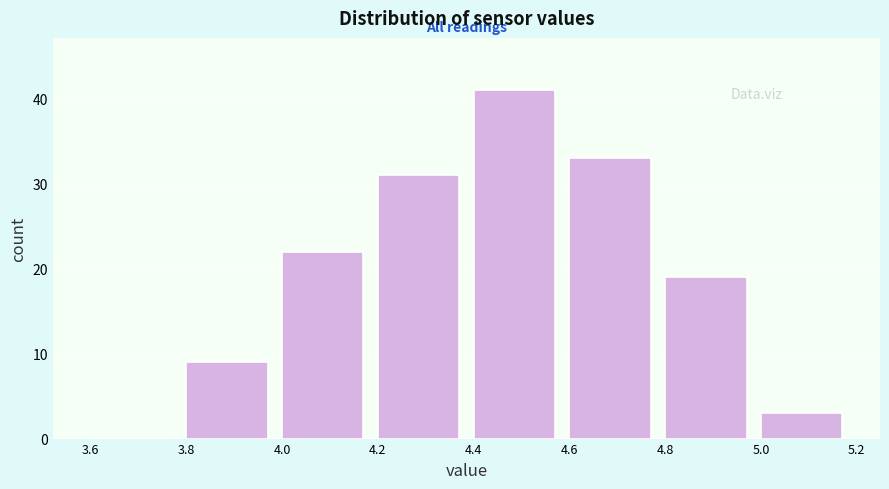

Reading left to right, transcribe this chart: for each bar, give the range it covers on the x-axis and its height. The values are not printed on the chart, so give them approximately, as read against the axis.

3.6 to 3.8: 0
3.8 to 4.0: 9
4.0 to 4.2: 22
4.2 to 4.4: 31
4.4 to 4.6: 41
4.6 to 4.8: 33
4.8 to 5.0: 19
5.0 to 5.2: 3